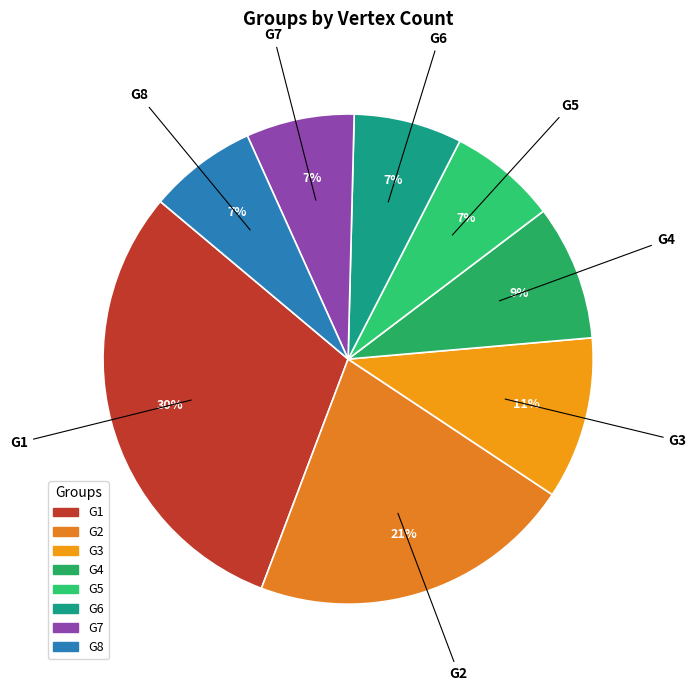

Which category has the biggest portion of the pie?

G1